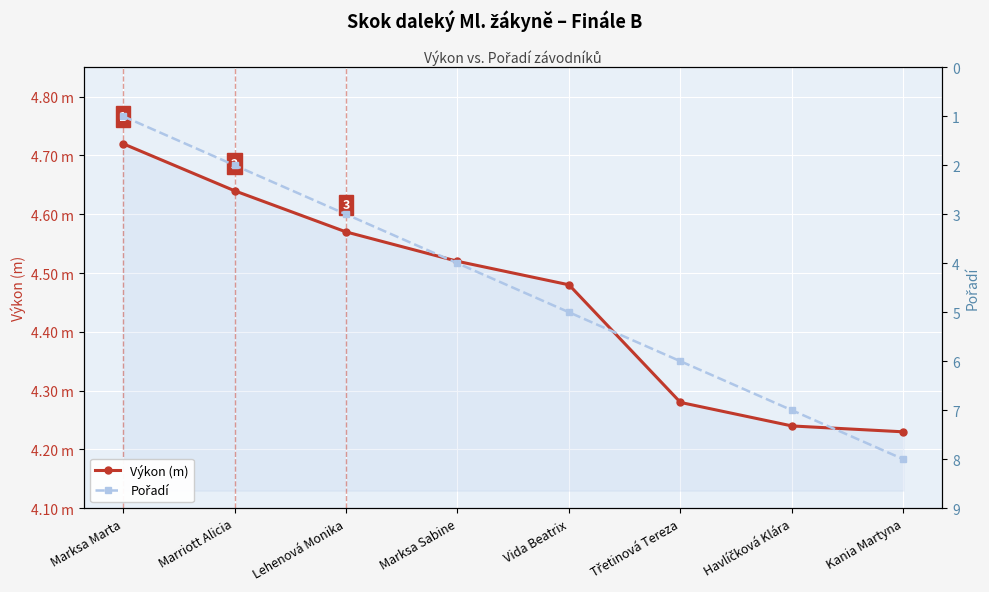

True or false: Výkon (m) and Pořadí cross at least once.

True